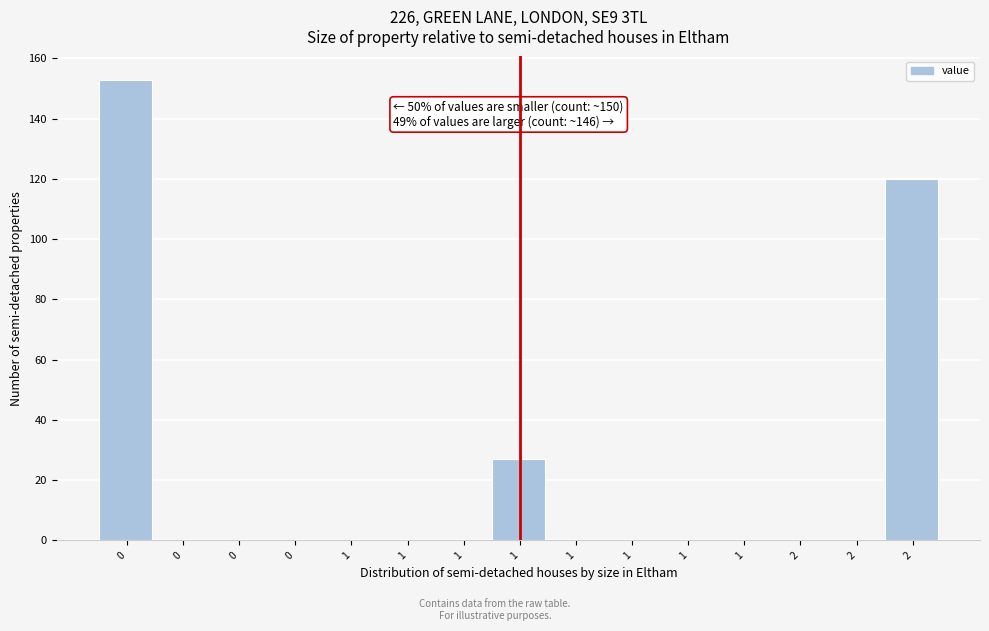

How many data points does each series have?

15